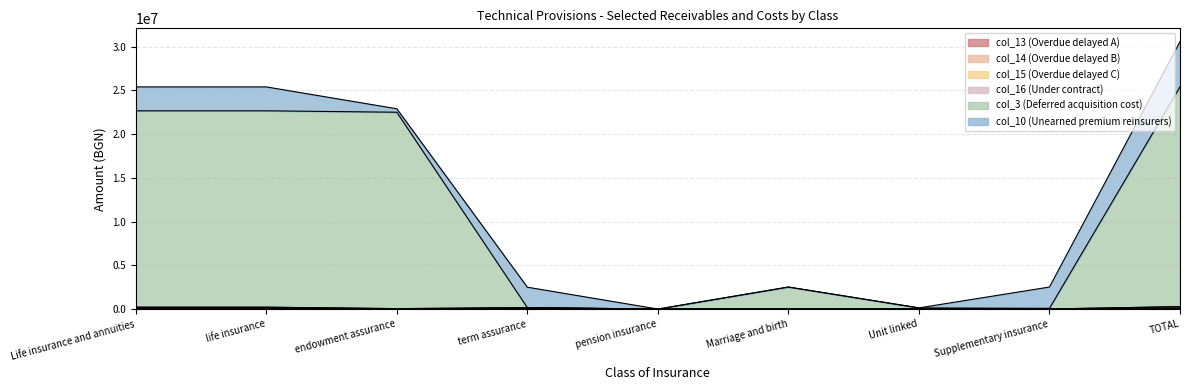

Rank the categories by col_14 (Overdue delayed B) value from highest to lowest.

TOTAL, Life insurance and annuities, life insurance, term assurance, endowment assurance, Unit linked, Marriage and birth, Supplementary insurance, pension insurance